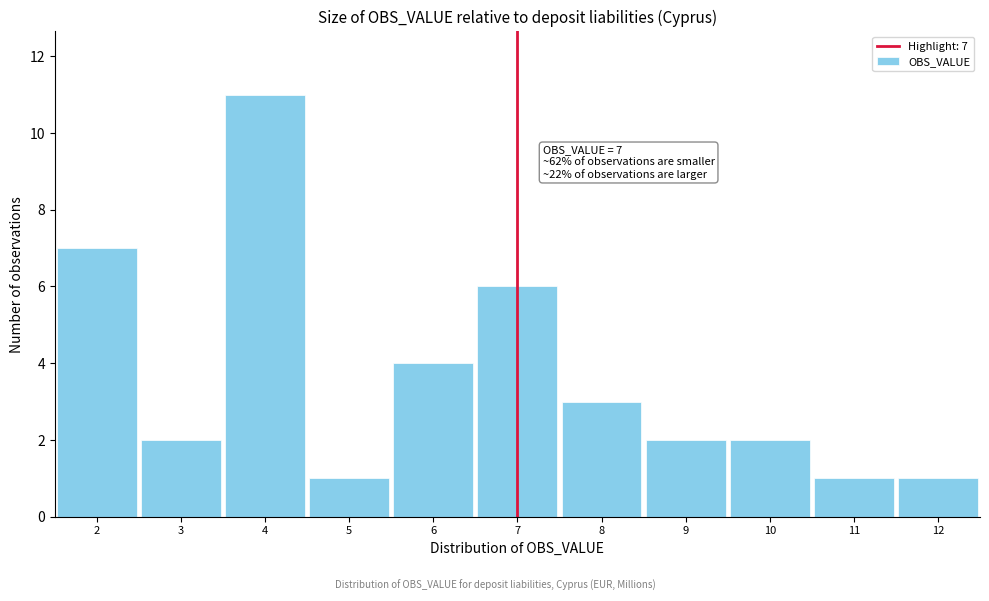

Over which range of the x-axis is the bar tallest?

3.5 to 4.5